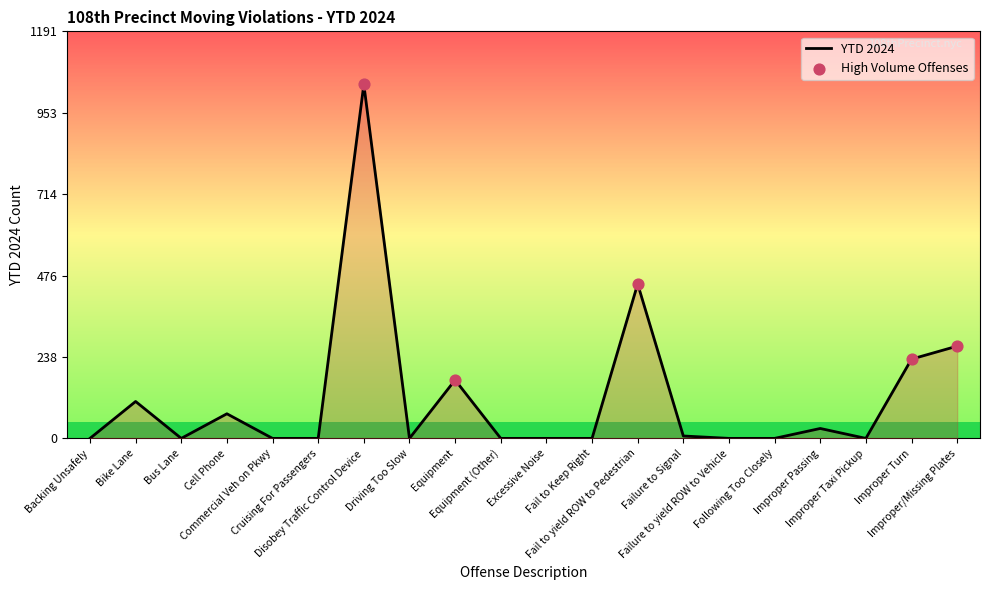

What is the change in value from Bus Lane to Fail to yield ROW to Pedestrian?

+452